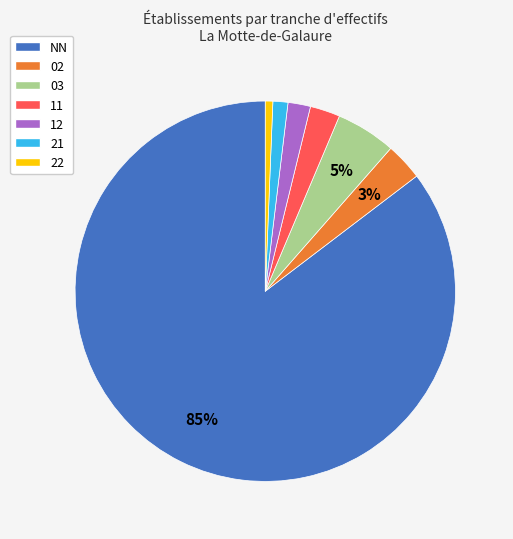

To the nearest percent, what portion does NN represent?

85%